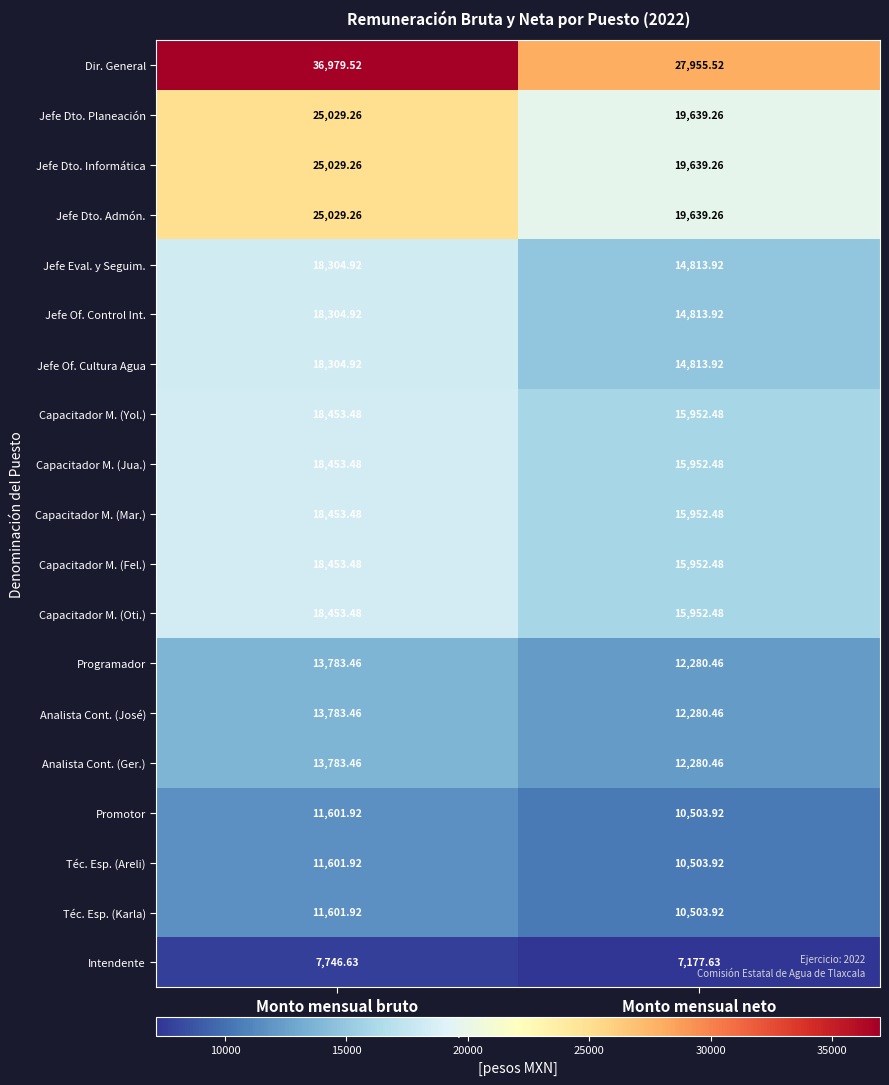

At which label is Analista Cont. (José) closest to 13031?

Monto mensual neto